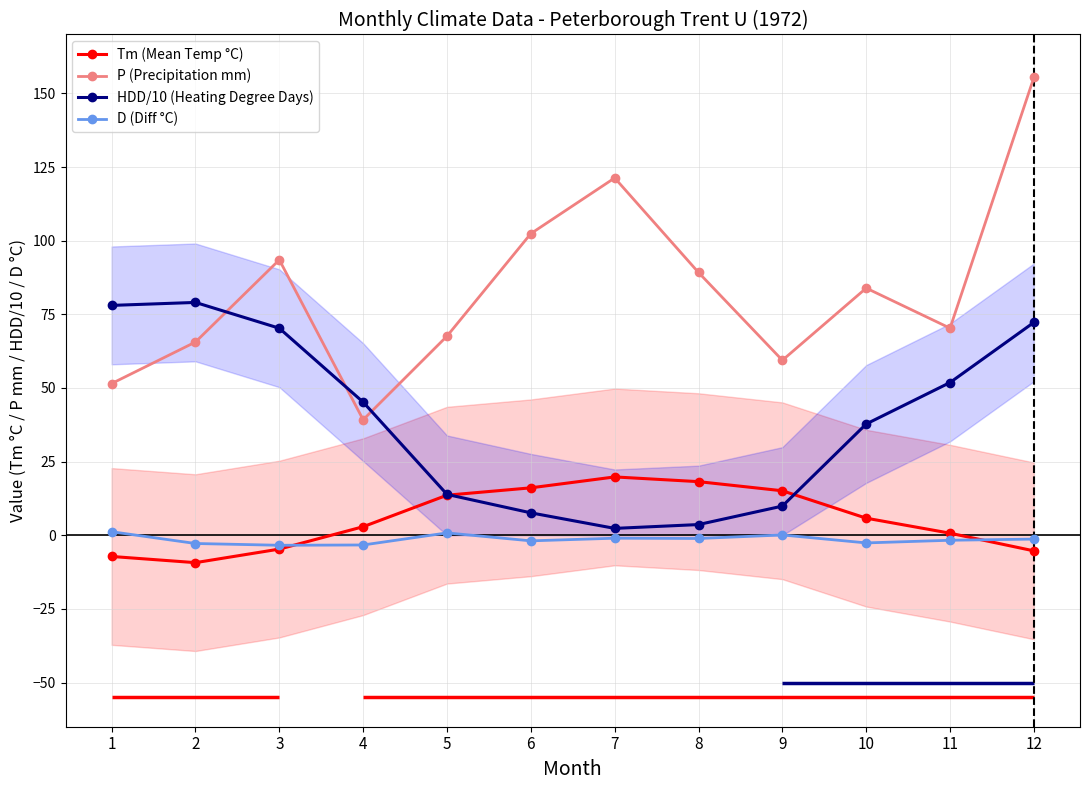

The HDD/10 (Heating Degree Days) series shows 1.4 at 7. True or false?

False